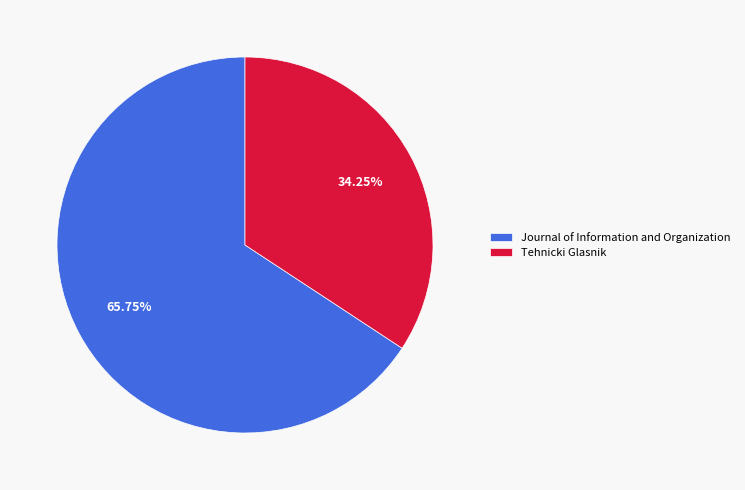

Approximately how many times larger is the value at Journal of Information and Organization compared to Tehnicki Glasnik?

1.9